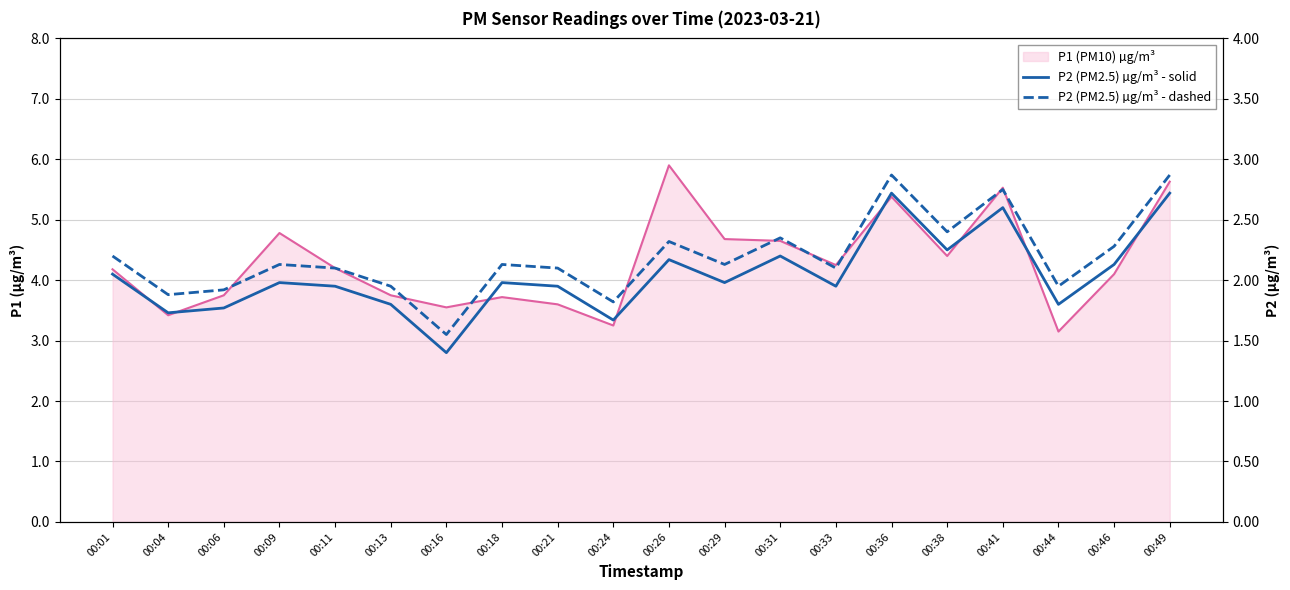

At which label is P1 (PM10) µg/m³ closest to 4?

00:46